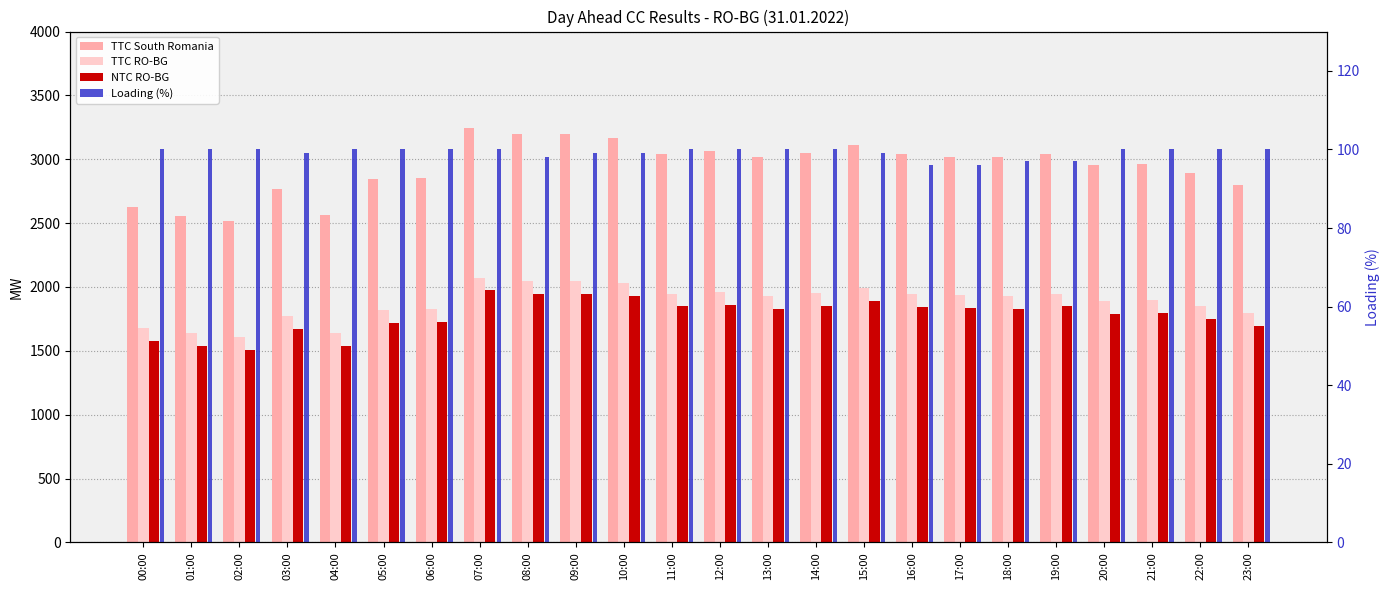

Between 10:00 and 22:00, which series saw the biggest shift?

TTC South Romania